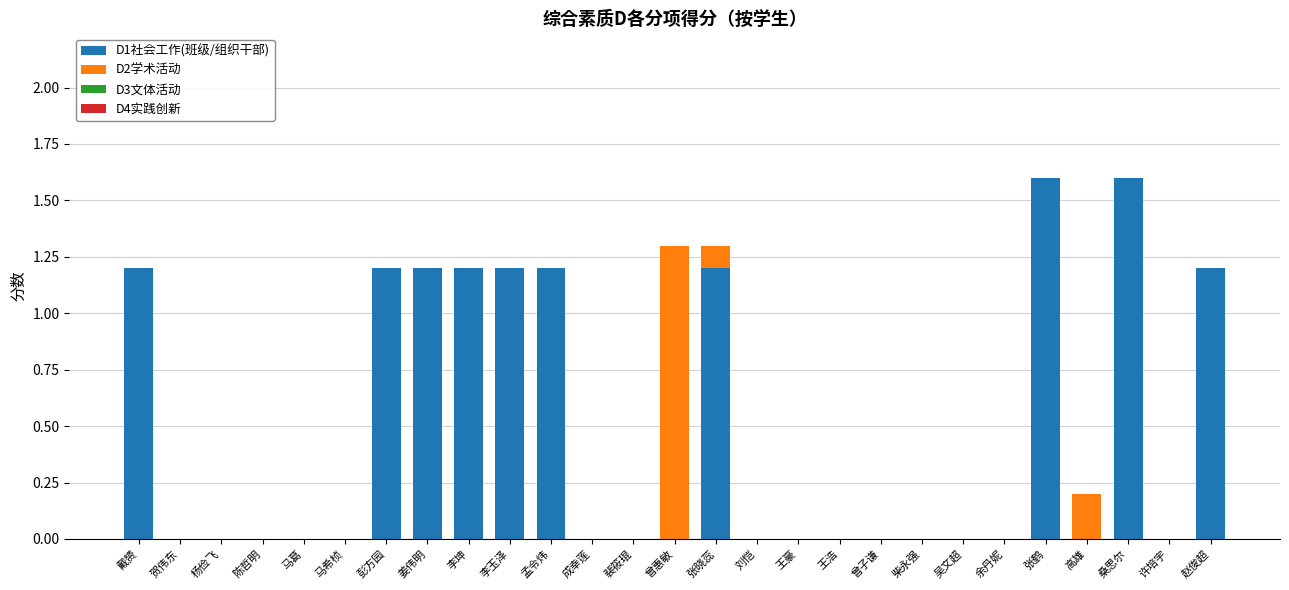

What is the highest value of the D1社会工作(班级/组织干部) series?

1.6